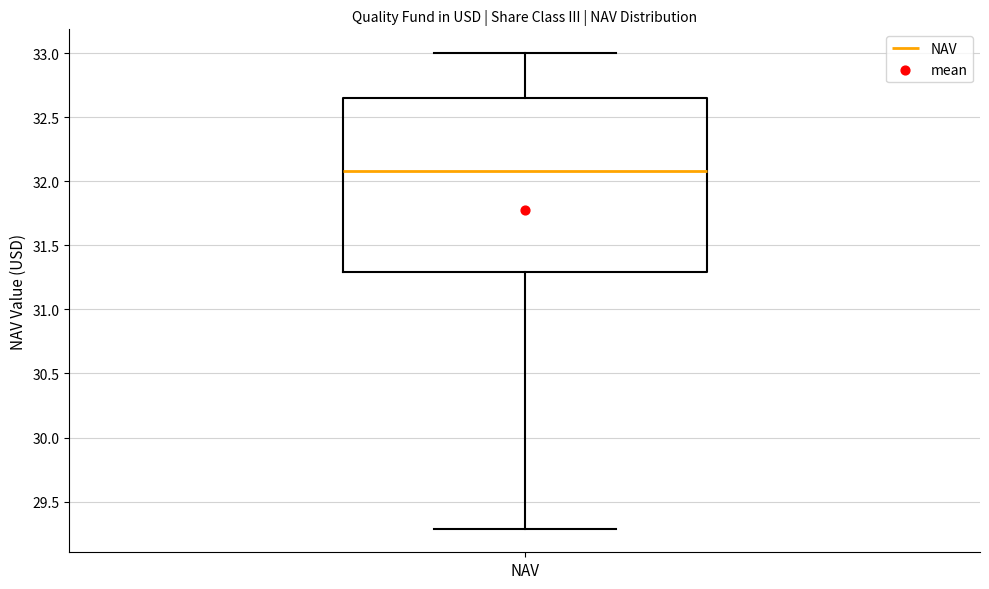

Transcribe this box plot: give where the median line is, the range the box spans, and where the two whiskers end, as read against the y-axis. The values are not printed on the chart, so give them approximately, as read against the axis.

median 32.10, box 31.30 to 32.65, whiskers 29.30 to 33.00